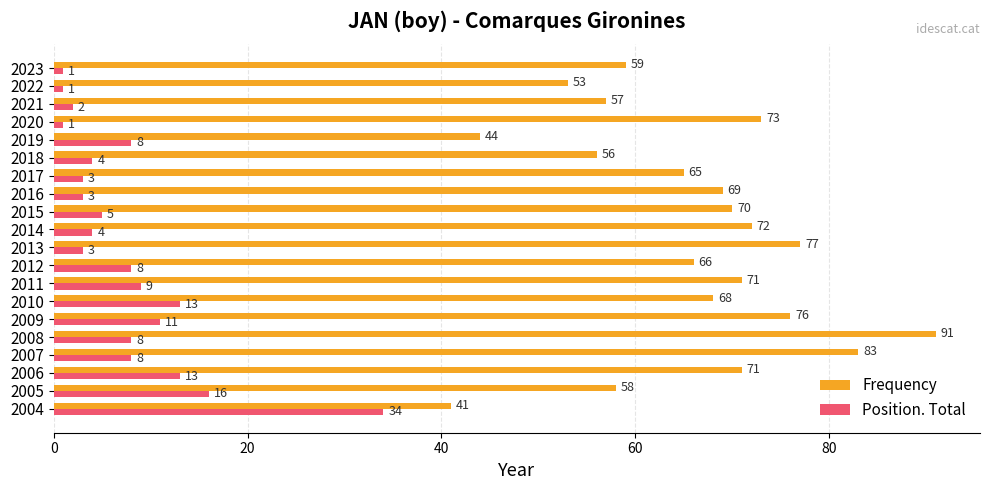

Rank the series at 2010 from lowest to highest value.

Position. Total, Frequency